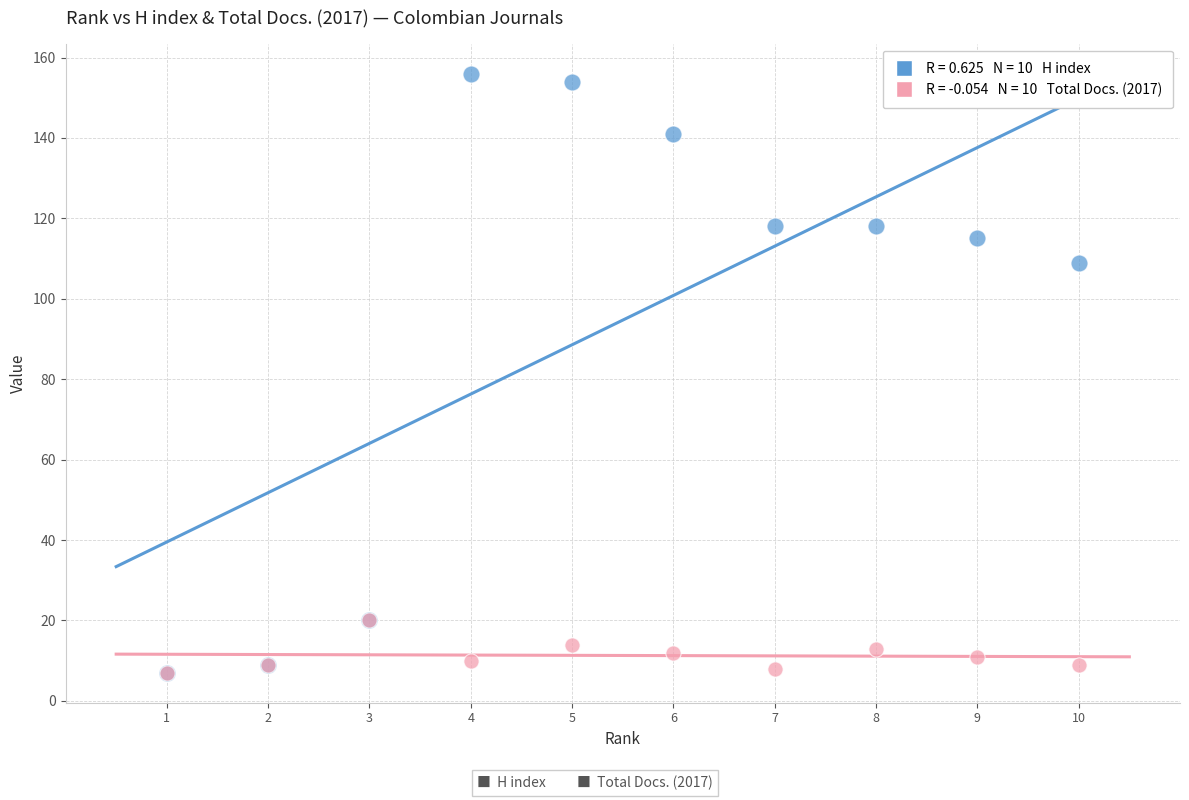

Across all series, what Y value is closest to 81?

109